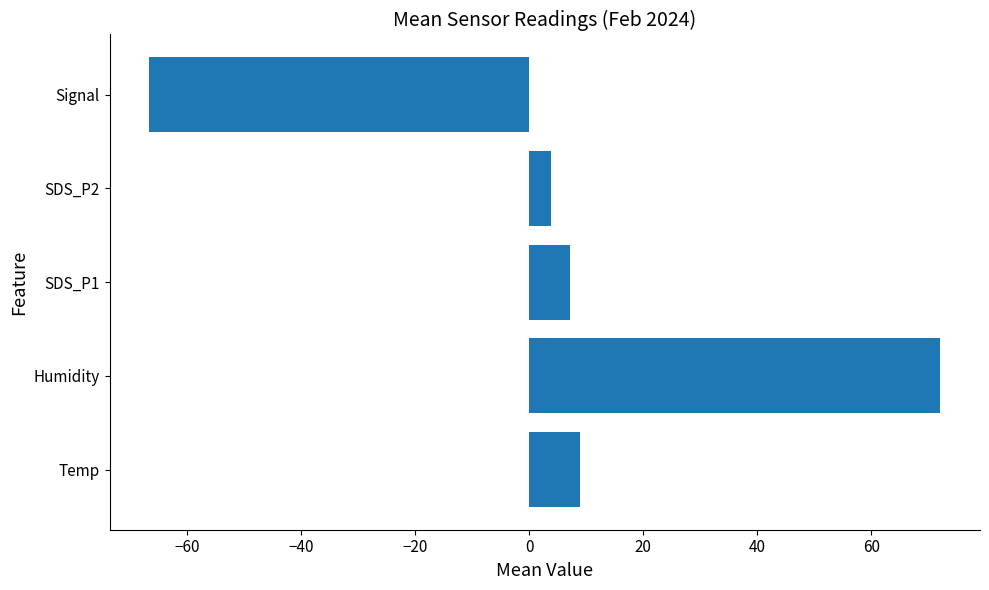

How many negative values are there?

1